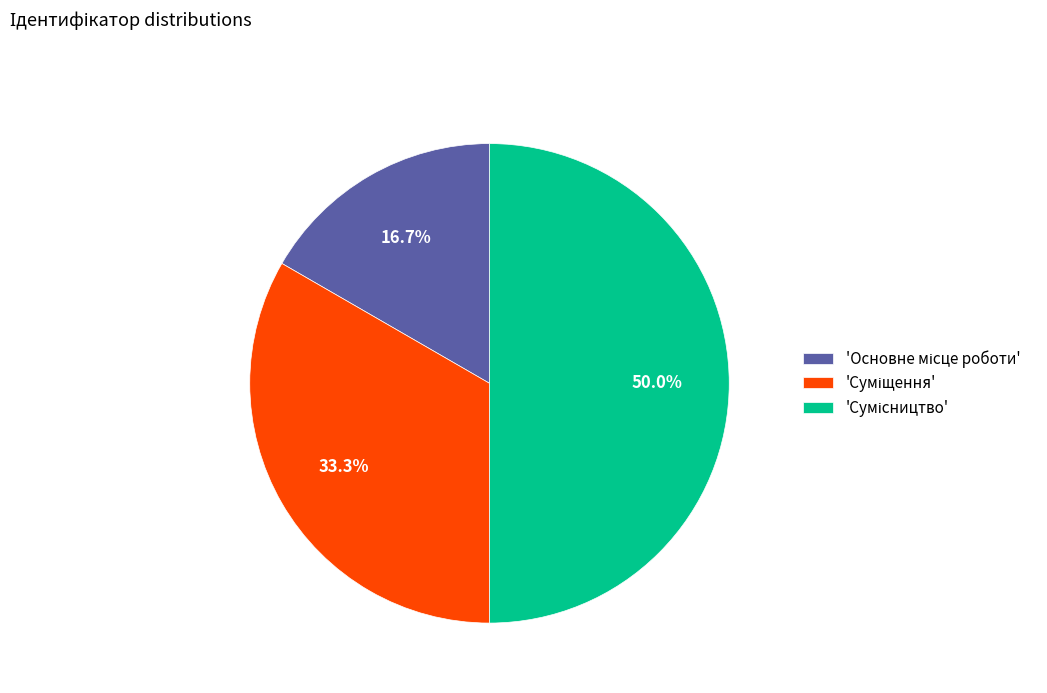

How many slices are in this pie chart?

3